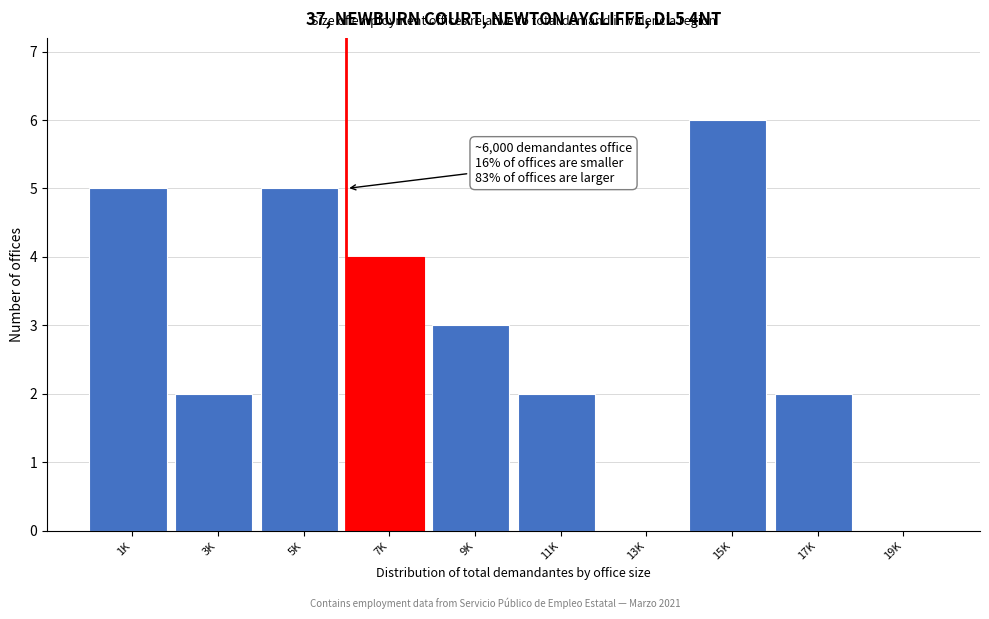

Reading left to right, list all the values displayed in this chart.

1K=5	3K=2	5K=5	7K=4	9K=3	11K=2	13K=0	15K=6	17K=2	19K=0